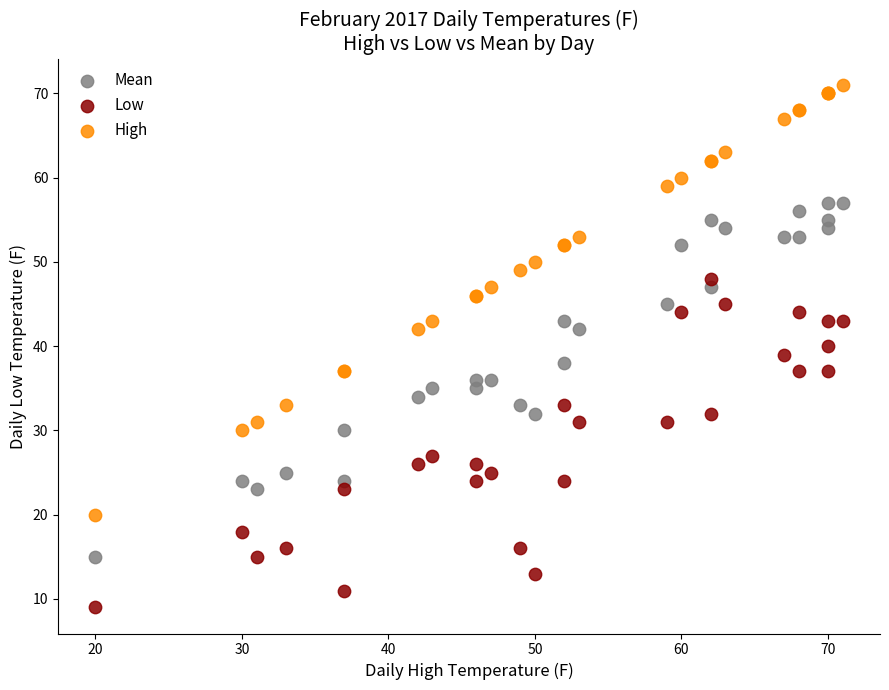

Which series has the widest spread of Y values?

High